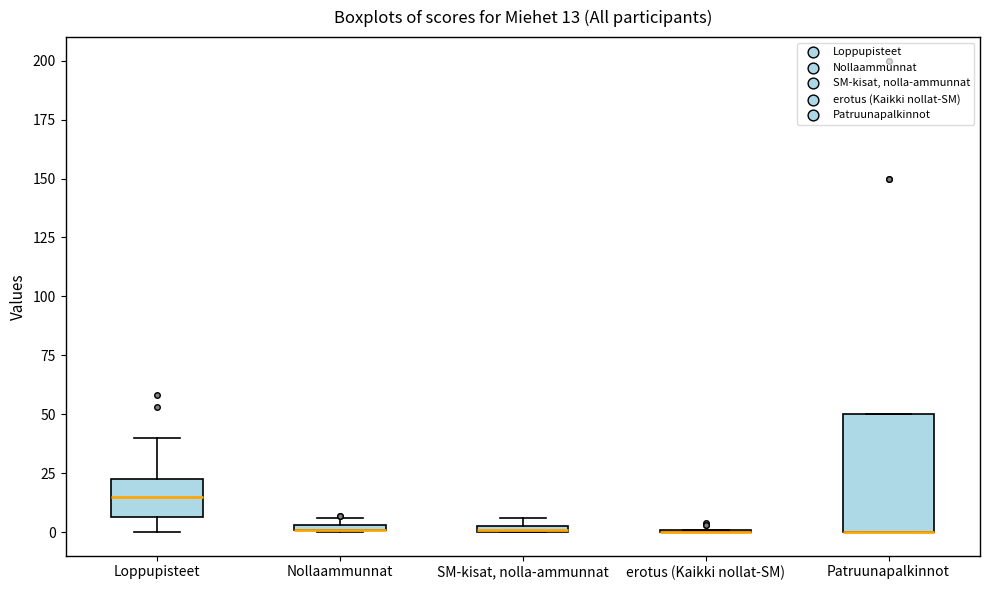

Comparing the boxes themselves (not the whiskers), which one is the tallest?

Patruunapalkinnot